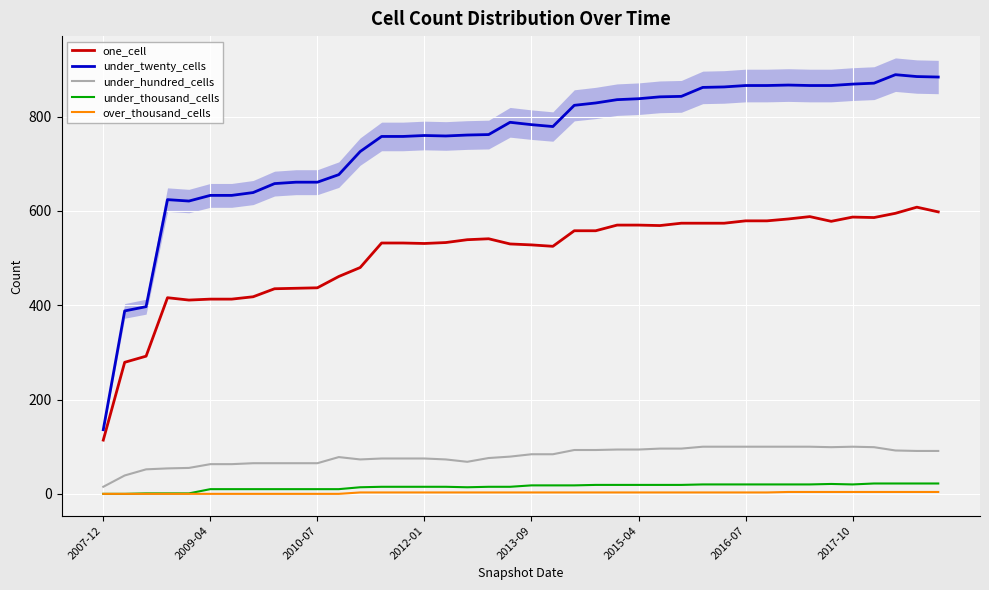

True or false: under_thousand_cells and under_twenty_cells cross at least once.

False